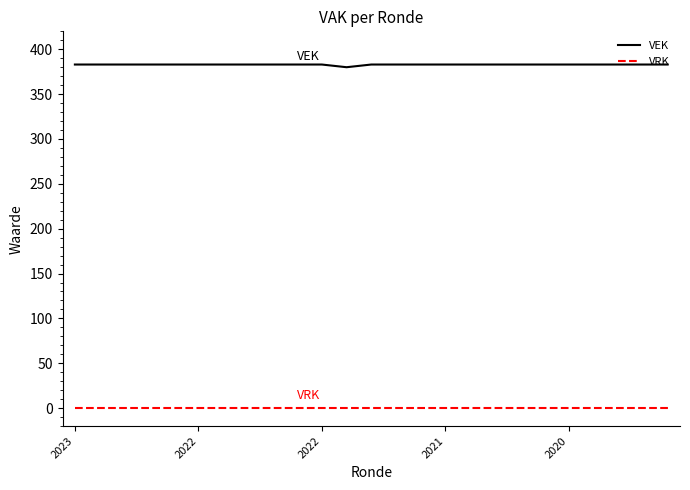

Reading left to right, transcribe all the data shown in this chart.

VEK: 383	383	383	383	383	383	383	383	383	383	383	380	383	383	383	383	383	383	383	383	383	383	383	383	383
VRK: 0	0	0	0	0	0	0	0	0	0	0	0	0	0	0	0	0	0	0	0	0	0	0	0	0